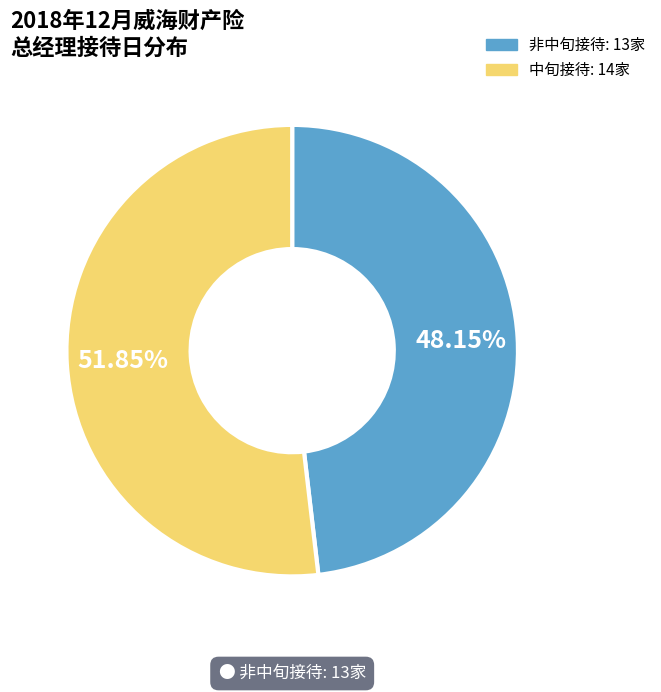

Is there any slice that represents more than half of the pie?

Yes